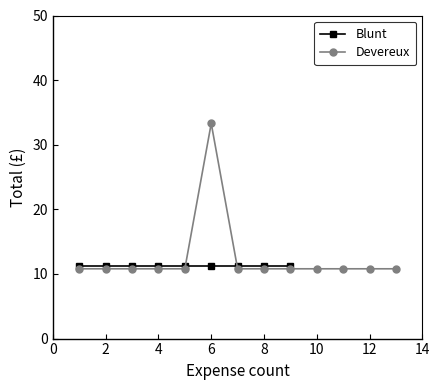

What is the difference between the maximum and minimum values?

22.5